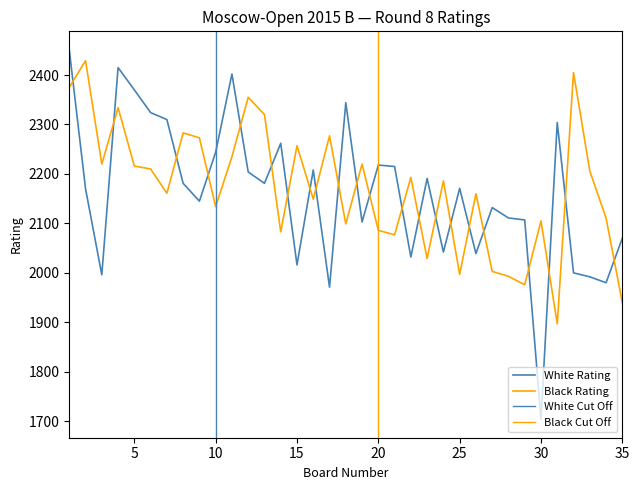

Reading left to right, extract all data points from this chart.

White Rating: 1=2451	2=2170	3=1996	4=2415	5=2370	6=2324	7=2310	8=2181	9=2145	10=2244	11=2402	12=2204	13=2181	14=2262	15=2016	16=2208	17=1971	18=2344	19=2103	20=2218	21=2215	22=2032	23=2191	24=2042	25=2171	26=2039	27=2132	28=2111	29=2107	30=1704	31=2304	32=2000	33=1992	34=1980	35=2070
Black Rating: 1=2375	2=2429	3=2220	4=2334	5=2216	6=2210	7=2161	8=2283	9=2273	10=2134	11=2235	12=2355	13=2320	14=2083	15=2257	16=2149	17=2277	18=2099	19=2220	20=2086	21=2077	22=2193	23=2029	24=2186	25=1997	26=2160	27=2003	28=1993	29=1976	30=2105	31=1897	32=2405	33=2206	34=2111	35=1940